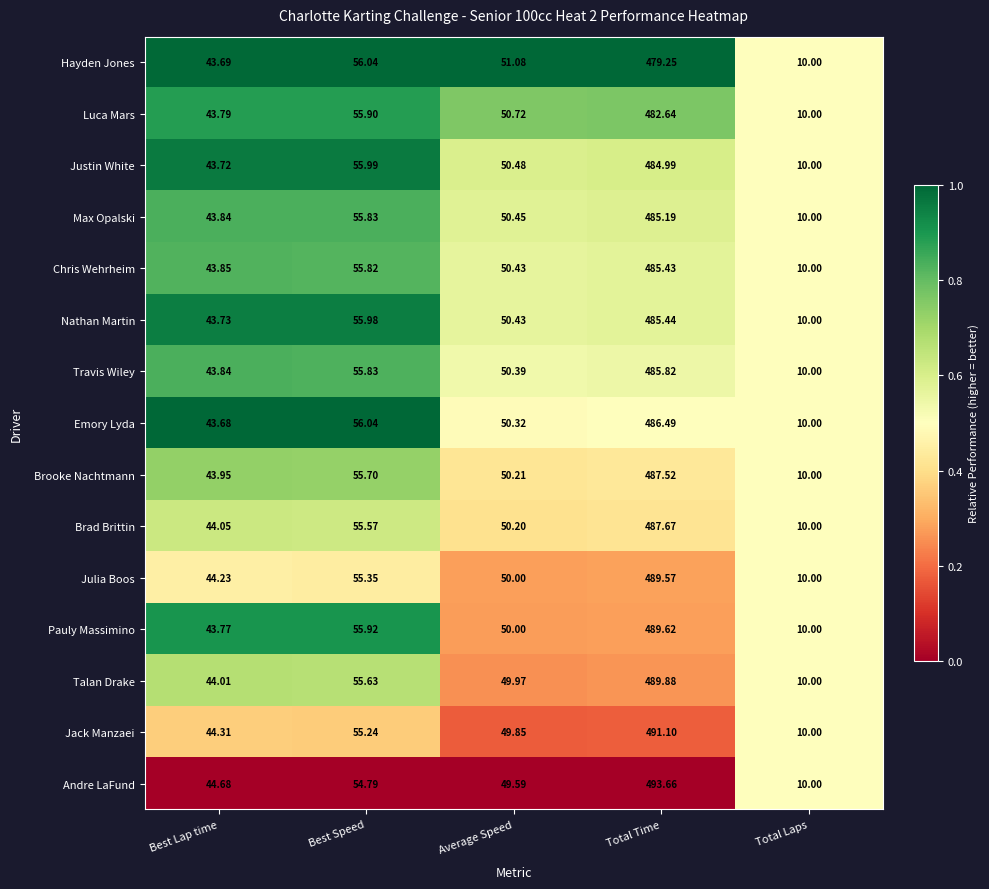

Where does the Talan Drake series first go above 49?

Best Speed